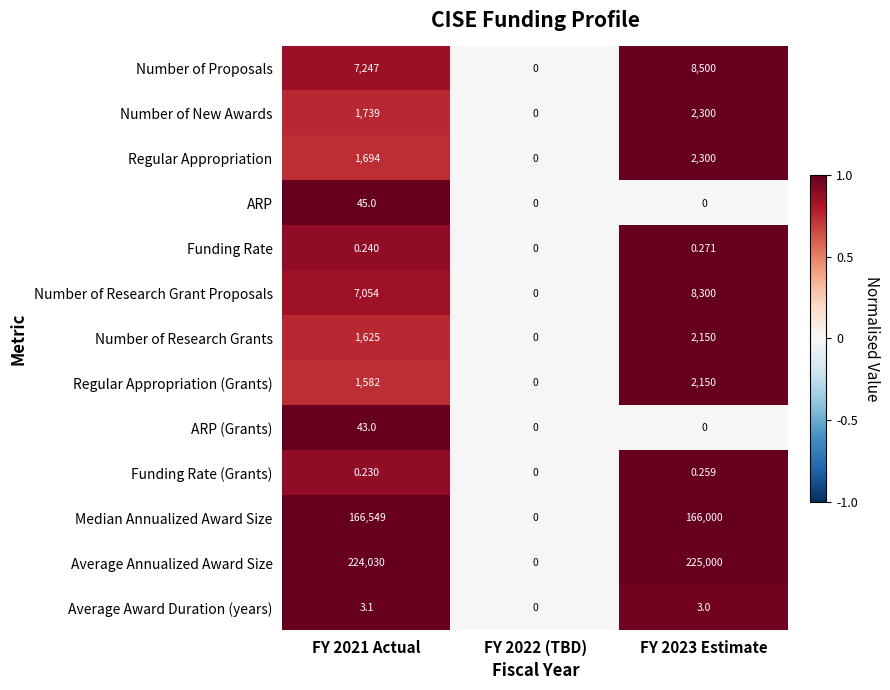

Which series changed the most between FY 2021 Actual and FY 2022 (TBD)?

Average Annualized Award Size